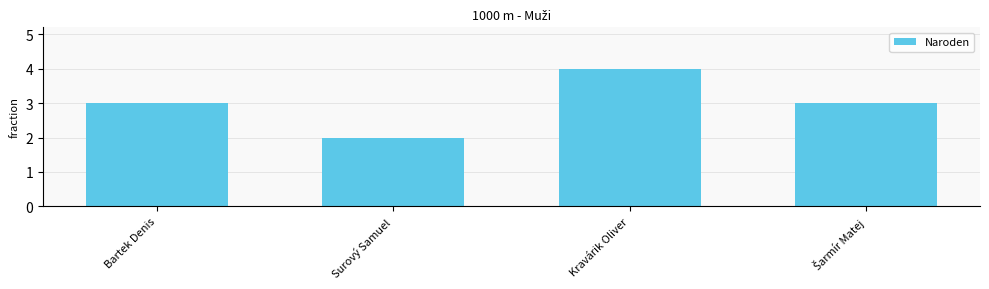

True or false: the data shows 2 at Surový Samuel.

True